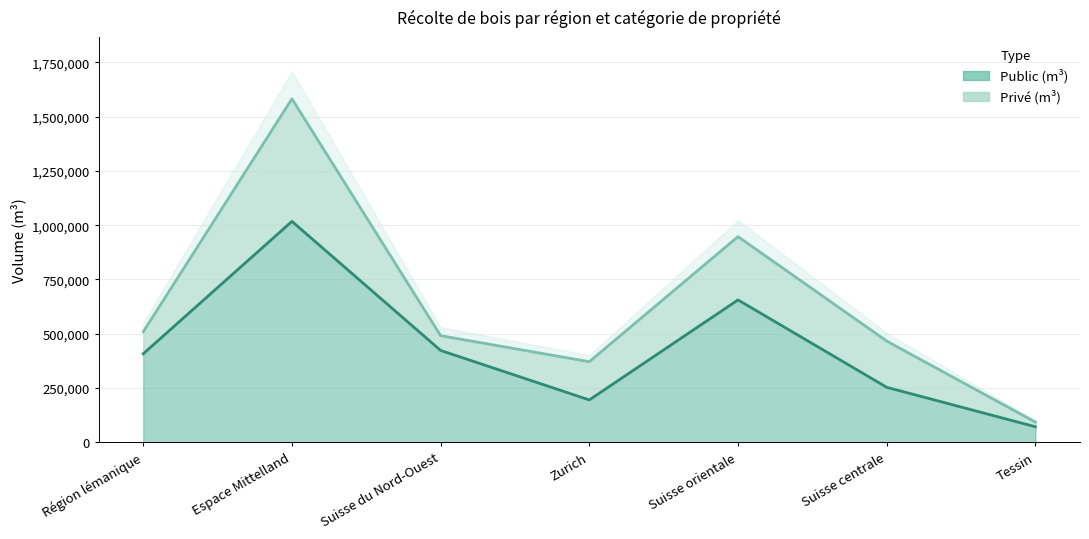

What is the average value?

431854